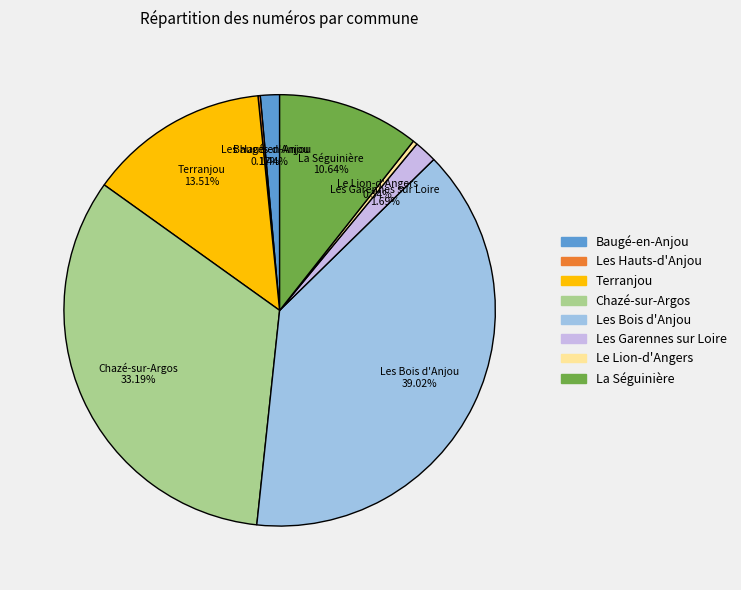

Do Terranjou and Le Lion-d'Angers together represent more than half of the pie?

No